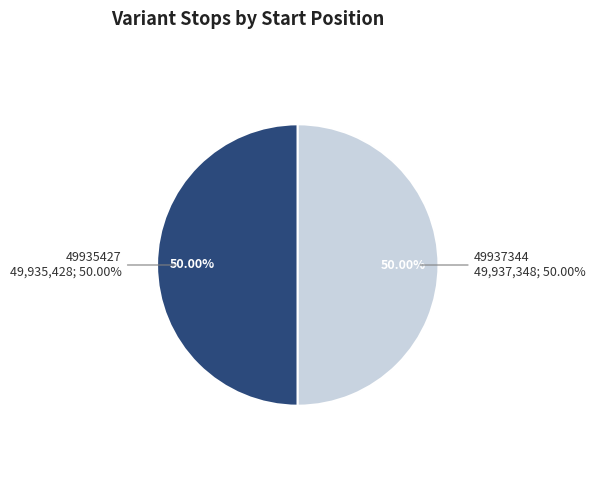

What portion of the pie excludes 49937344?

50.0%